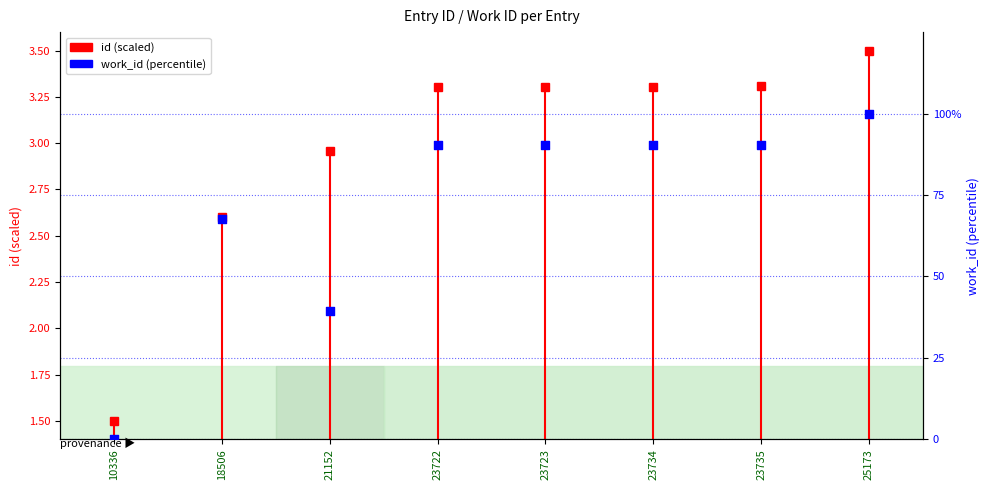

Is the value of id (scaled) at 21152 greater than the value of work_id (percentile) at 21152?

No